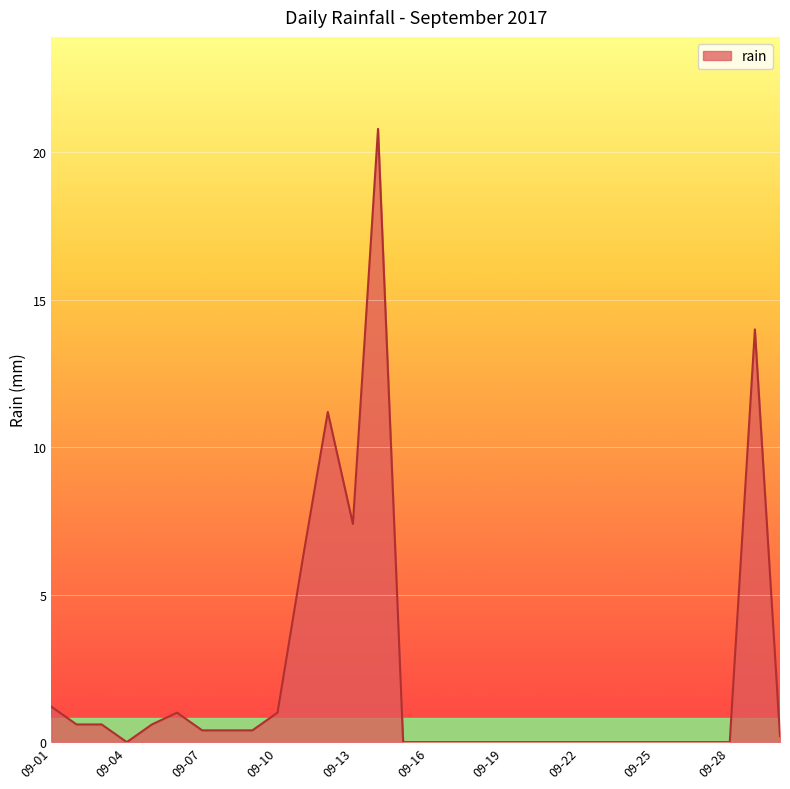

What is the greatest value displayed?

20.8